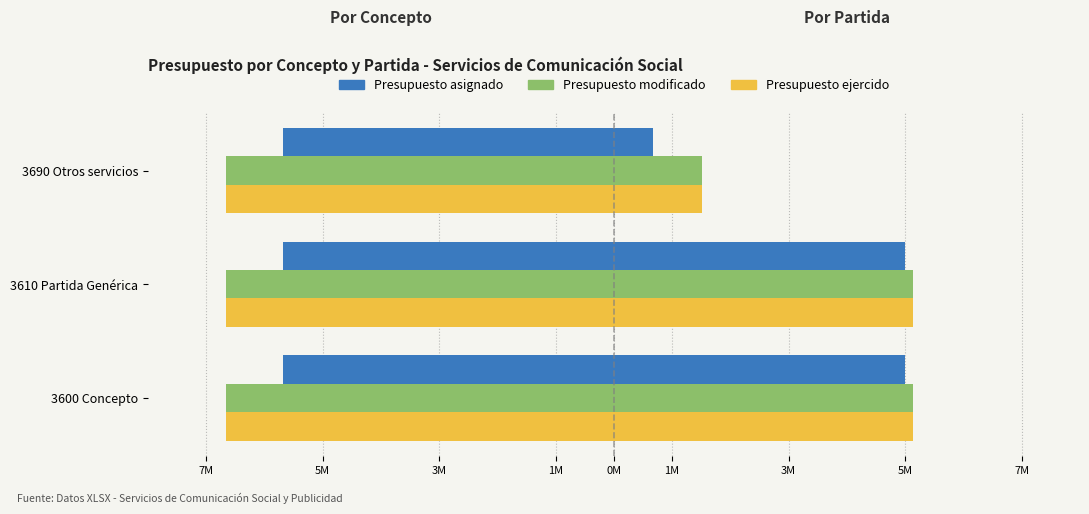

What is the maximum value shown in the chart?

5137000